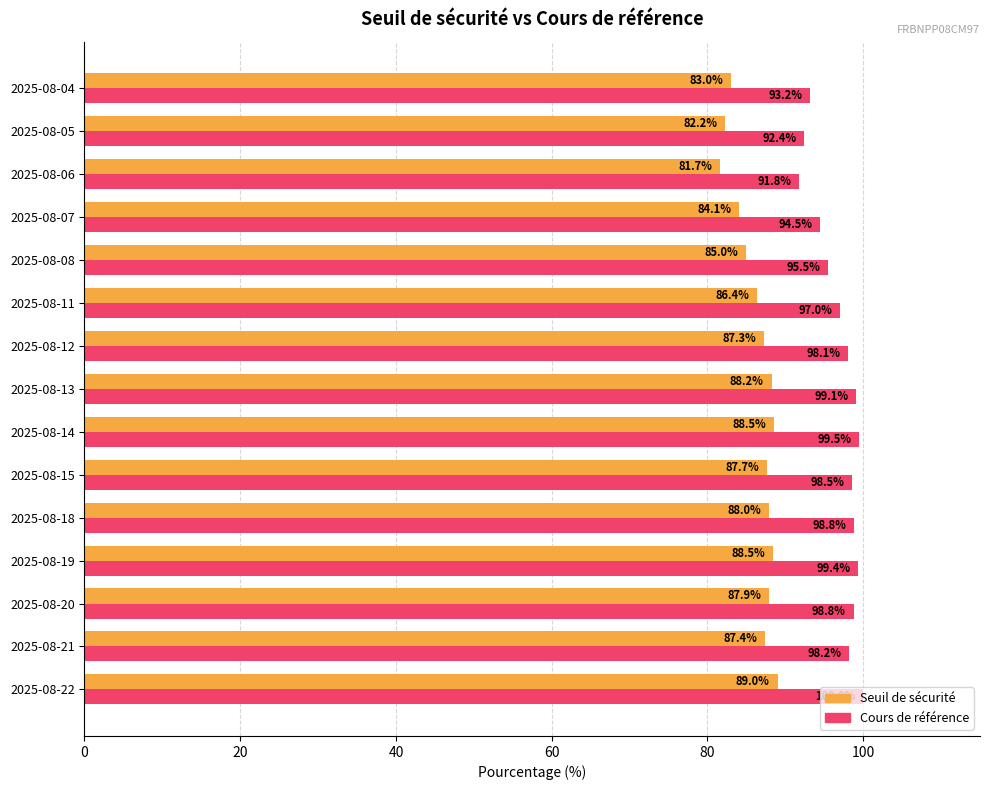

How many data points in Cours de référence are above 98?

9